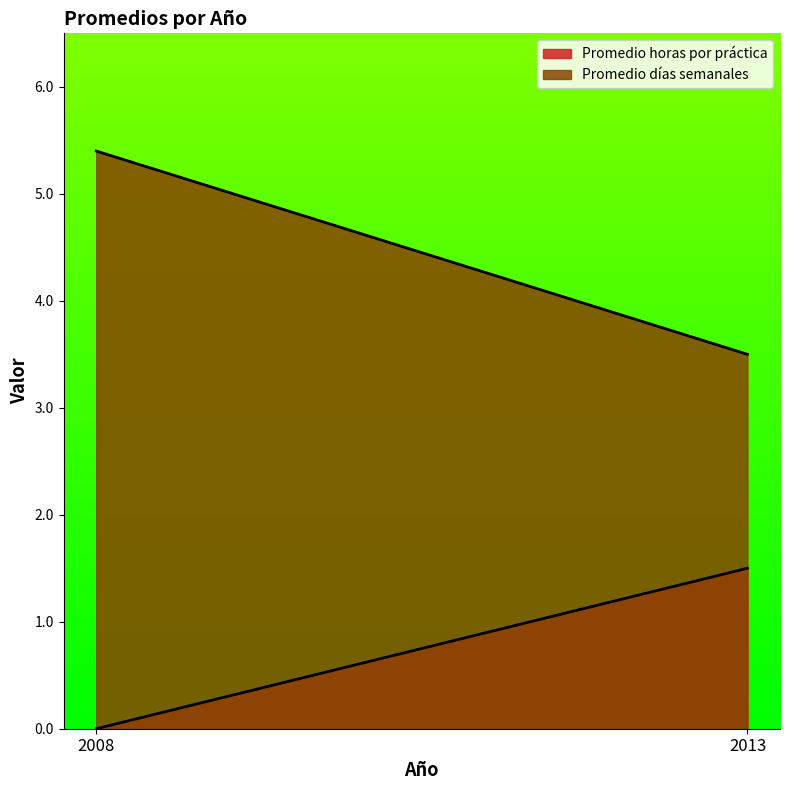

How many Promedio horas por práctica values are between 0 and 1?

1